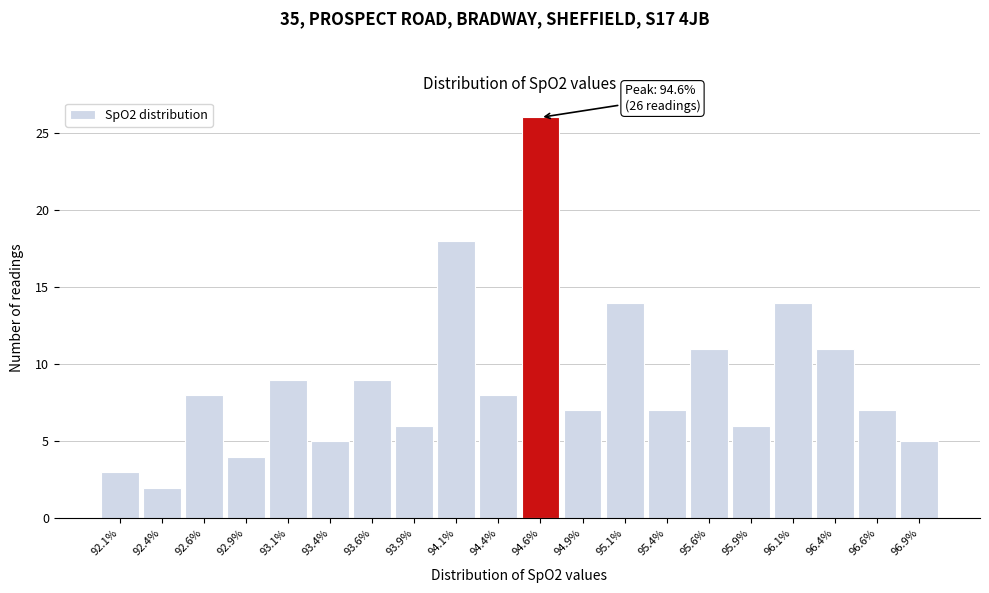

Over which range of the x-axis is the bar tallest?

94.50 to 94.75